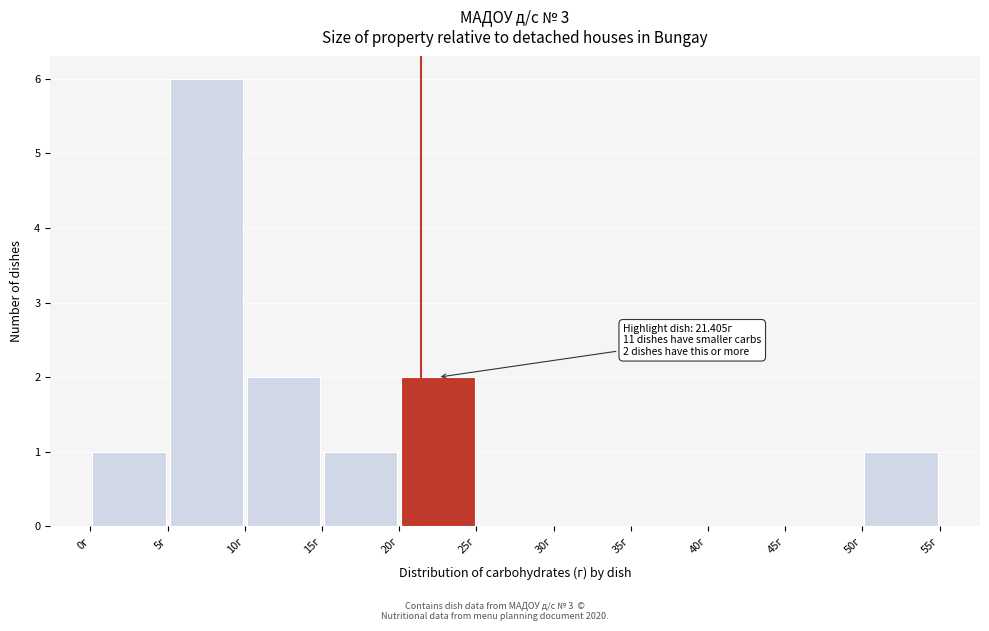

Which range on the x-axis has the tallest bar?

5 to 10